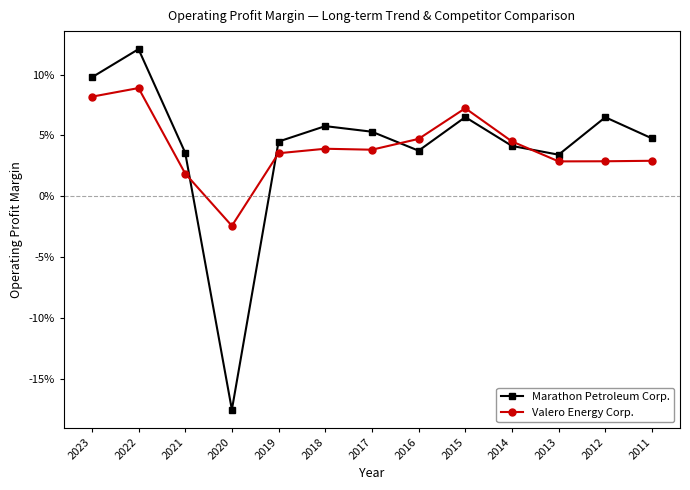

What are all the series names shown in the legend?

Marathon Petroleum Corp., Valero Energy Corp.